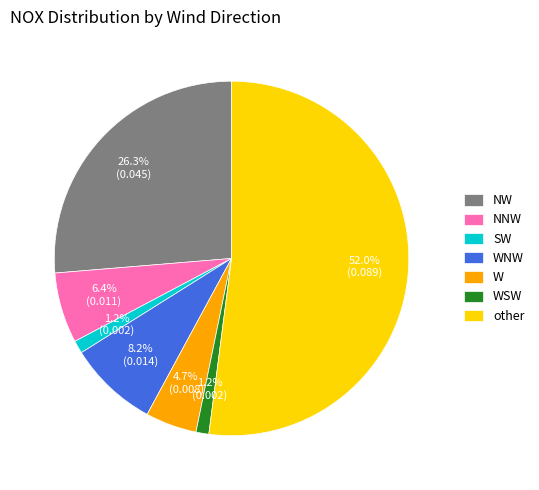

Which slice is the largest?

other